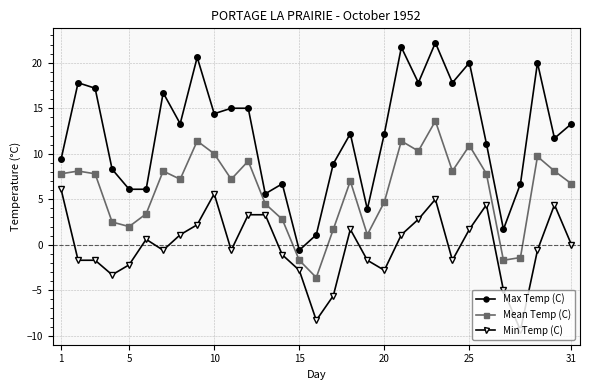

What is the sum of all Mean Temp (C) values?

184.7